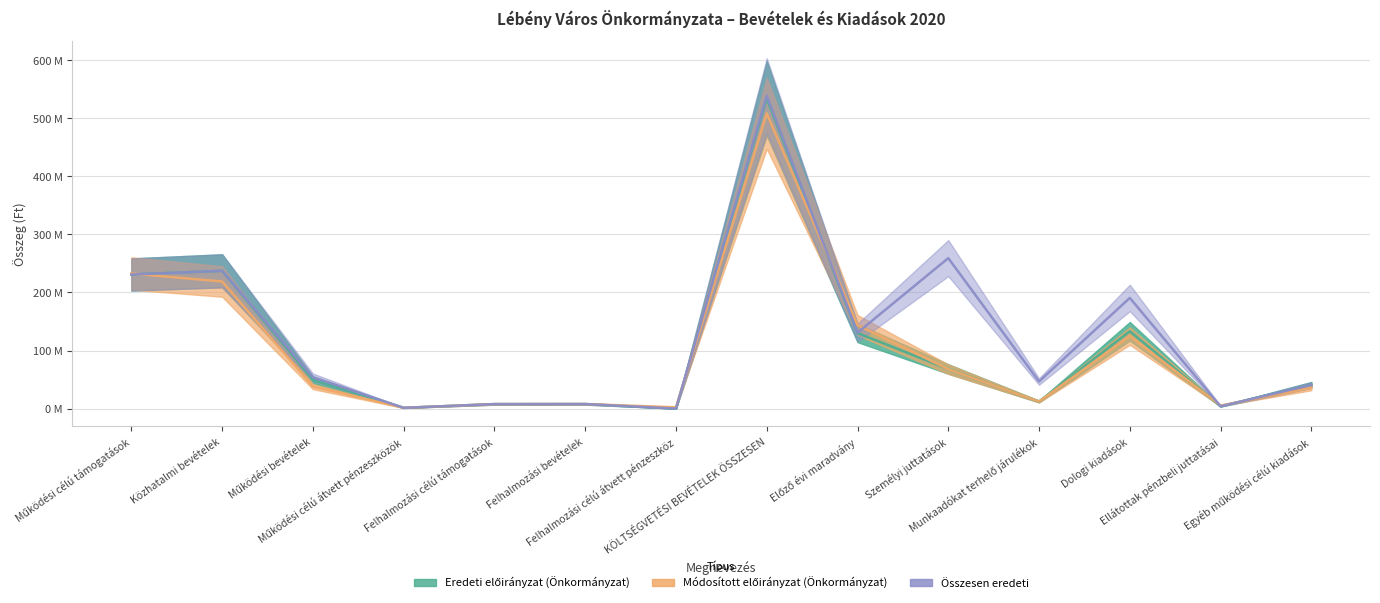

Reading right to left, what are all the values shown in this chart?

Eredeti előirányzat (Önkormányzat): Egyéb működési célú kiadások=40.8	Ellátottak pénzbeli juttatásai=4.0	Dologi kiadások=133.2	Munkaadókat terhelő járulékok=12.1	Személyi juttatások=68.2	Előző évi maradvány=130.0	KÖLTSÉGVETÉSI BEVÉTELEK ÖSSZESEN=534.3	Felhalmozási célú átvett pénzeszköz=0.0	Felhalmozási bevételek=7.8	Felhalmozási célú támogatások=7.7	Működési célú átvett pénzeszközök=1.3	Működési bevételek=49.4	Közhatalmi bevételek=237.2	Működési célú támogatások=230.9
Módosított előirányzat (Önkormányzat): Egyéb működési célú kiadások=35.8	Ellátottak pénzbeli juttatásai=5.2	Dologi kiadások=124.8	Munkaadókat terhelő járulékok=12.1	Személyi juttatások=67.9	Előző évi maradvány=143.9	KÖLTSÉGVETÉSI BEVÉTELEK ÖSSZESEN=508.3	Felhalmozási célú átvett pénzeszköz=2.2	Felhalmozási bevételek=7.8	Felhalmozási célú támogatások=7.7	Működési célú átvett pénzeszközök=1.3	Működési bevételek=38.0	Közhatalmi bevételek=218.8	Működési célú támogatások=232.6
Összesen eredeti: Egyéb működési célú kiadások=40.8	Ellátottak pénzbeli juttatásai=4.0	Dologi kiadások=190.5	Munkaadókat terhelő járulékok=46.6	Személyi juttatások=259.1	Előző évi maradvány=130.7	KÖLTSÉGVETÉSI BEVÉTELEK ÖSSZESEN=538.8	Felhalmozási célú átvett pénzeszköz=0.0	Felhalmozási bevételek=7.8	Felhalmozási célú támogatások=7.7	Működési célú átvett pénzeszközök=1.3	Működési bevételek=54.0	Közhatalmi bevételek=237.2	Működési célú támogatások=230.9